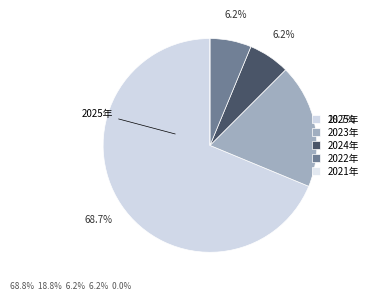

Is 2024年 the majority of the pie?

No